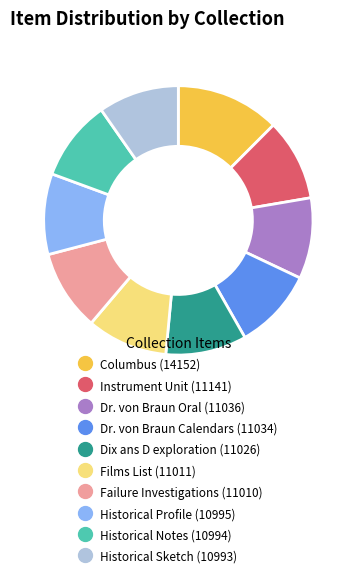

How many slices are in this pie chart?

10